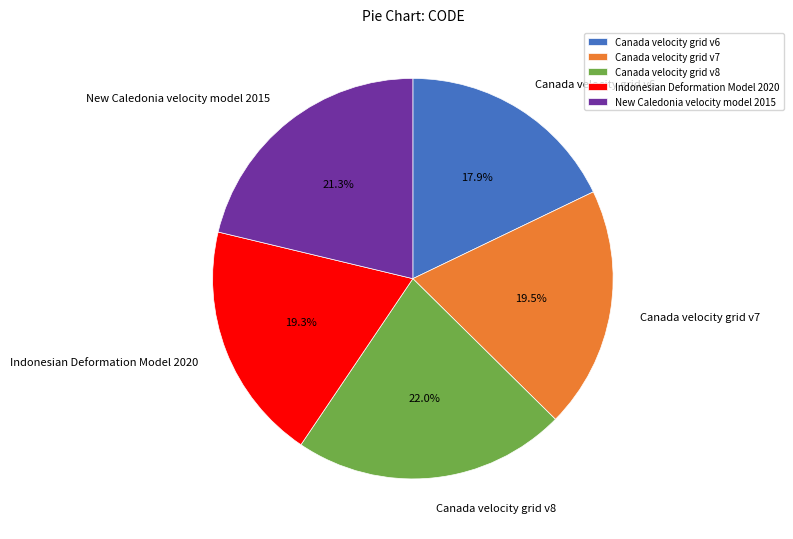

What percentage is the Canada velocity grid v8 slice, to the nearest percent?

22%